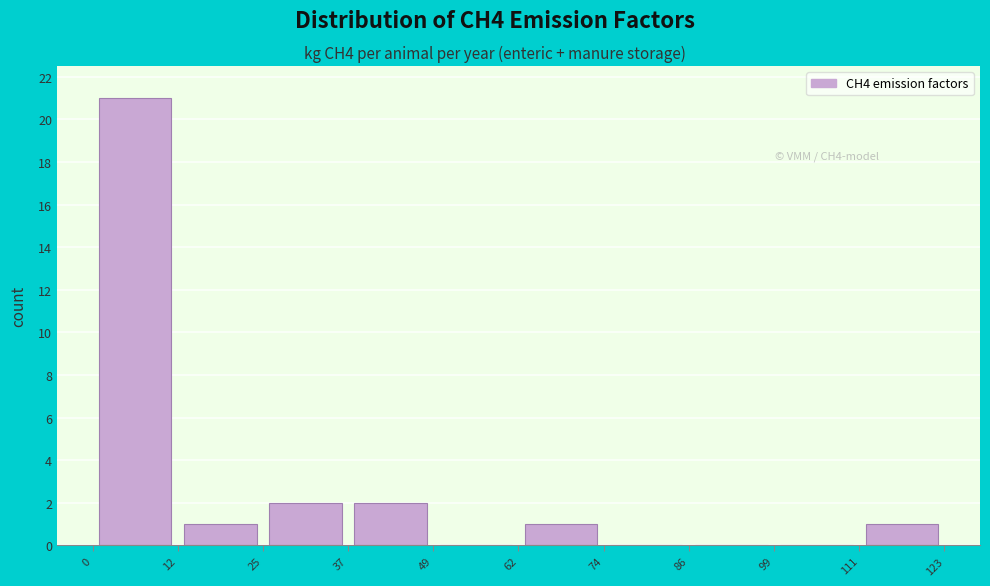

What is the height of the bar covering 37 to 49 on the x-axis? The values are not printed on the chart, so give them approximately, as read against the axis.

2